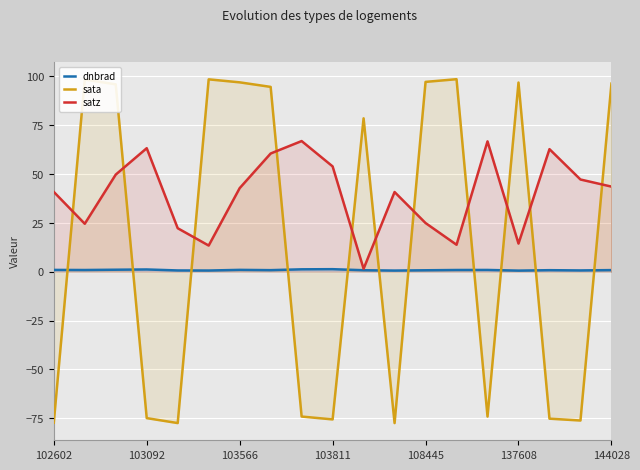

How many lines are shown in the chart?

3